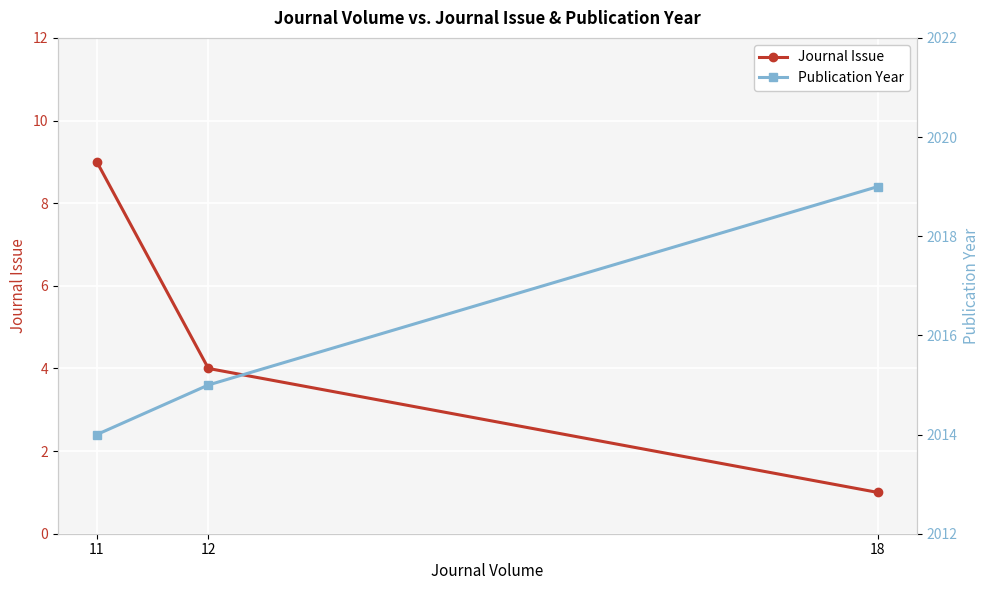

Which series changed the most between 18 and 12?

Publication Year